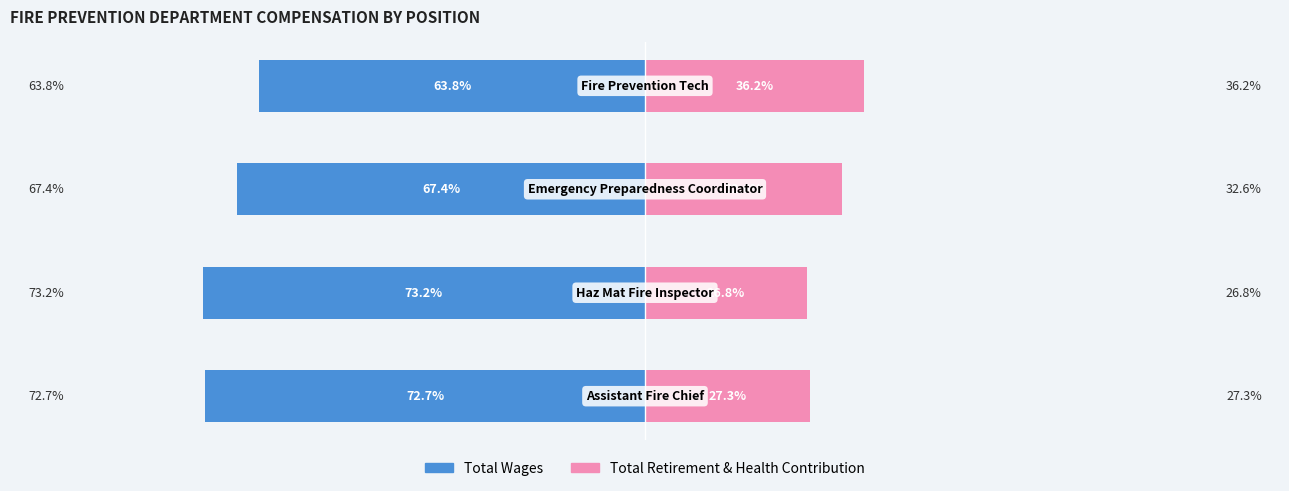

How many distinct data groups are displayed?

2